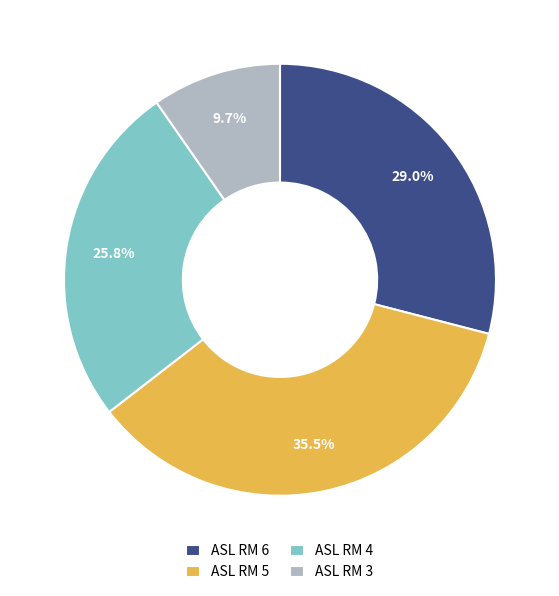

Which category has the smallest portion of the pie?

ASL RM 3